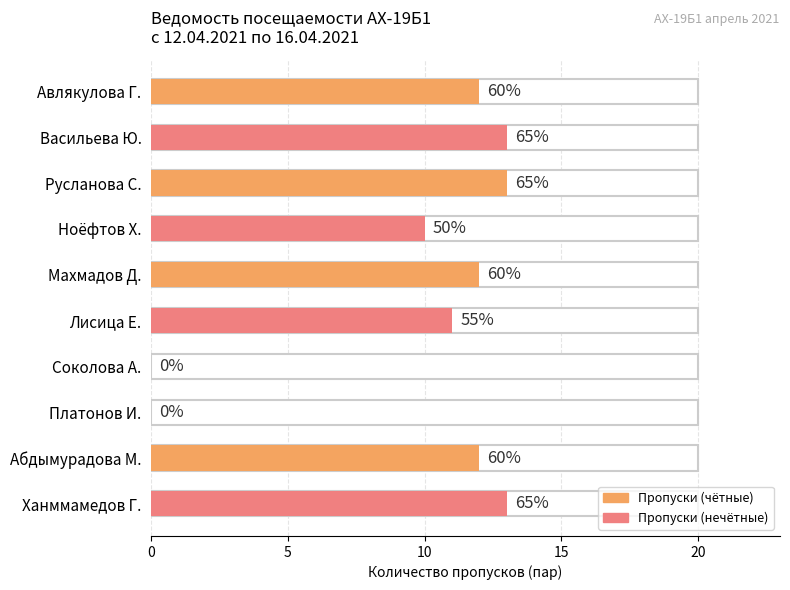

What is the label of the 8th bar from the left?

Платонов И.